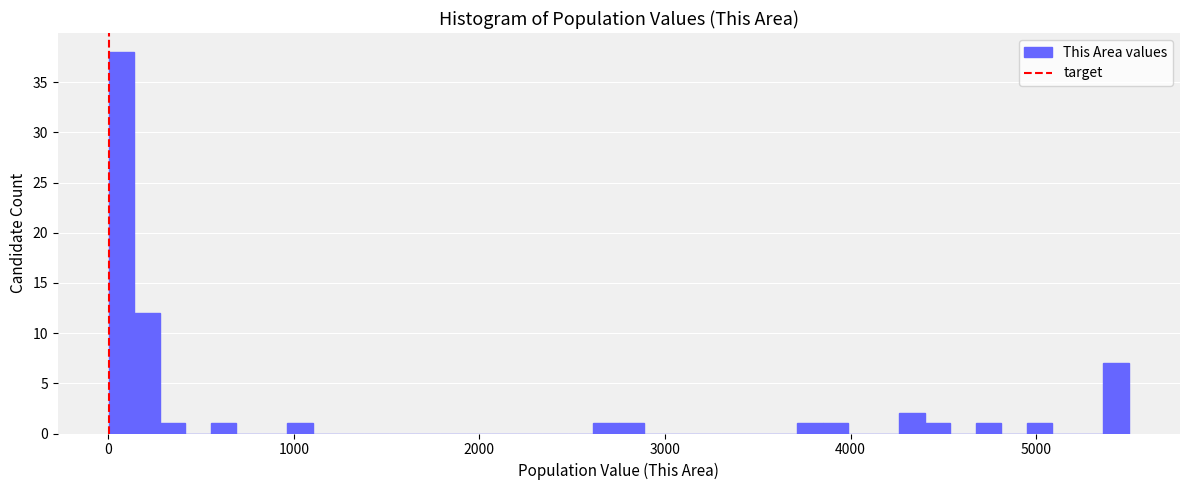

Read against the x-axis, roughly where is the centre of the tallest bar?

100